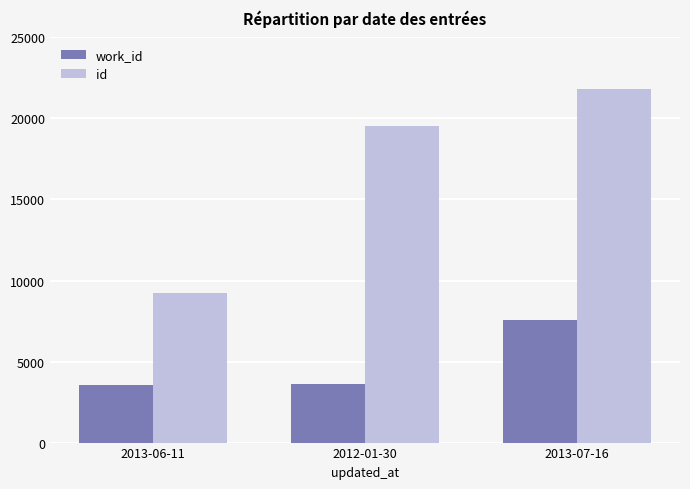

True or false: work_id has a value of 4869 at 2012-01-30.

False